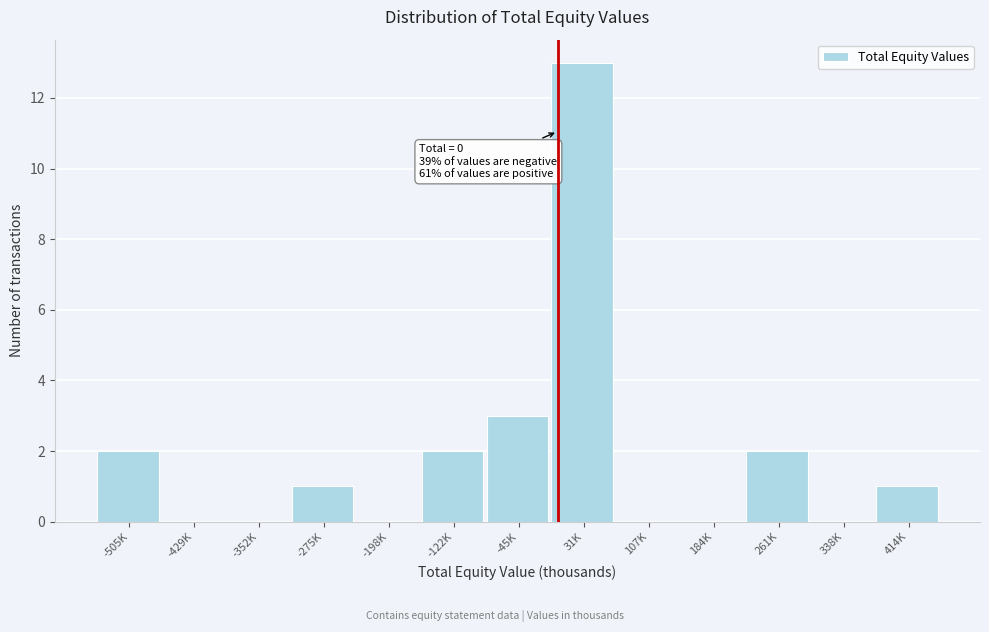

Reading left to right, list all the values displayed in this chart.

-505K=2	-429K=0	-352K=0	-275K=1	-198K=0	-122K=2	-45K=3	31K=13	107K=0	184K=0	261K=2	338K=0	414K=1